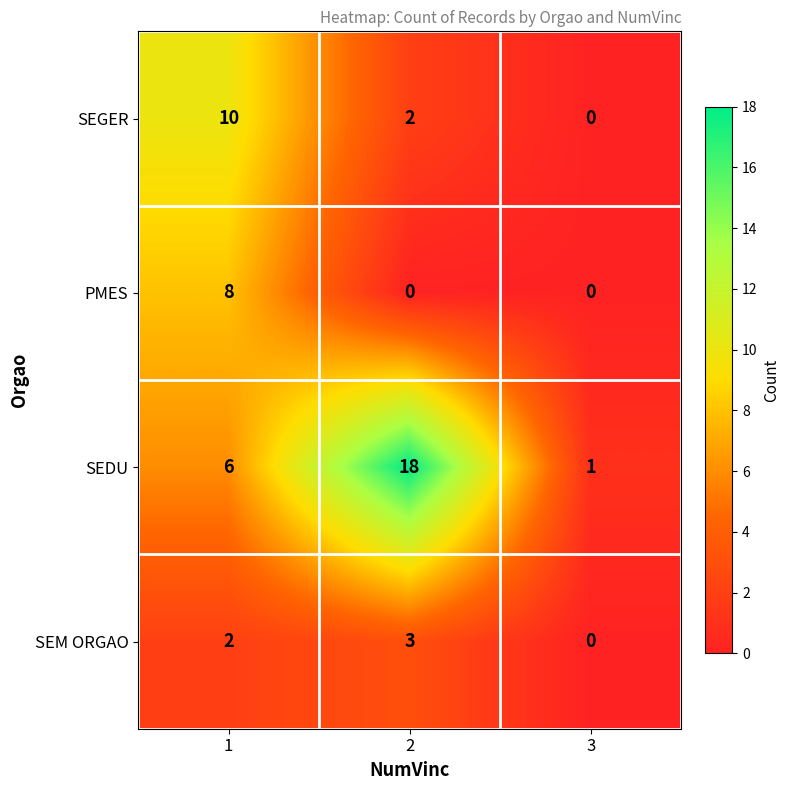

What is the approximate value of SEDU at 2?

18